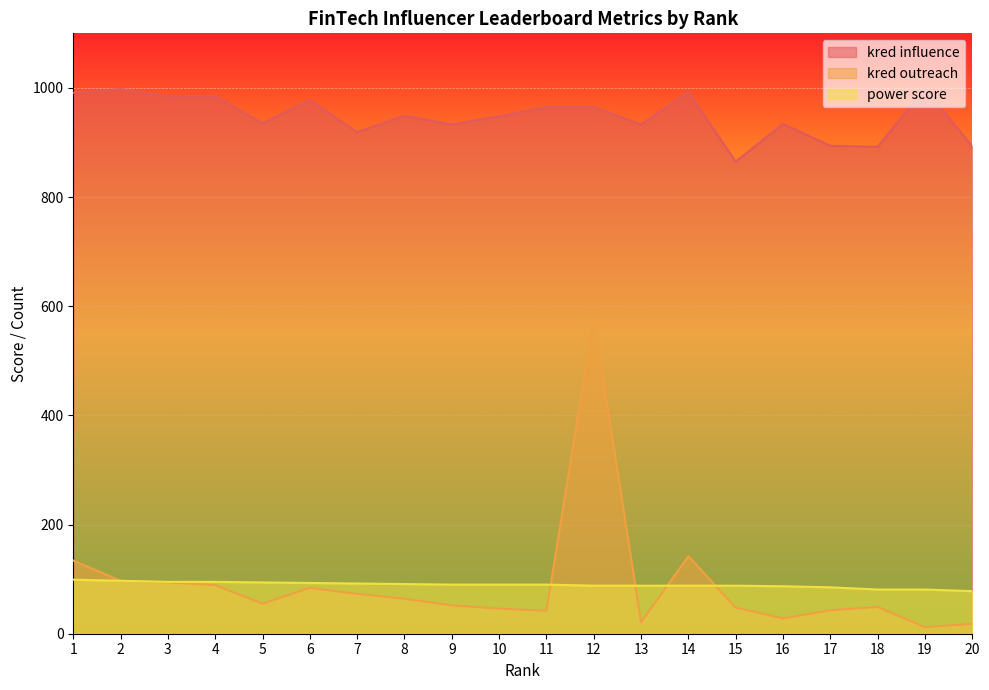

What is the difference between the highest and lowest values at 3?

891